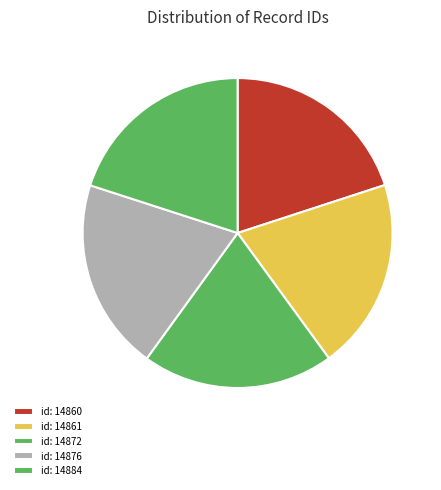

True or false: id: 14861 accounts for 23% of the total.

False